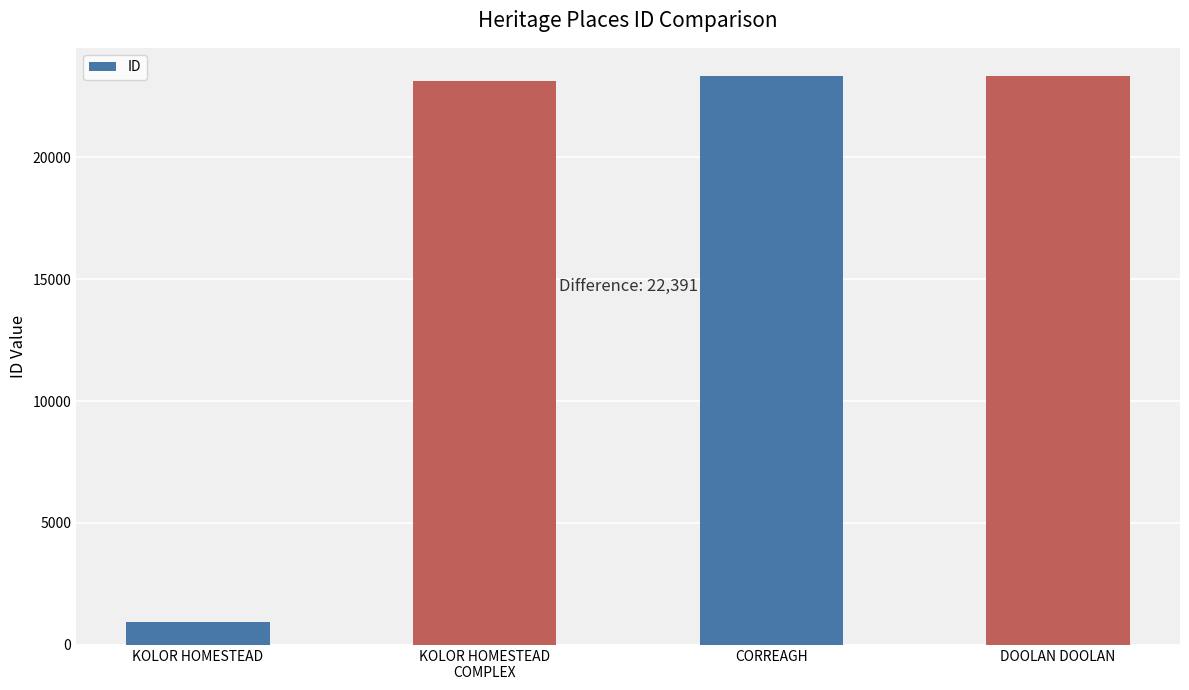

What is the label of the 2nd bar from the right?

CORREAGH